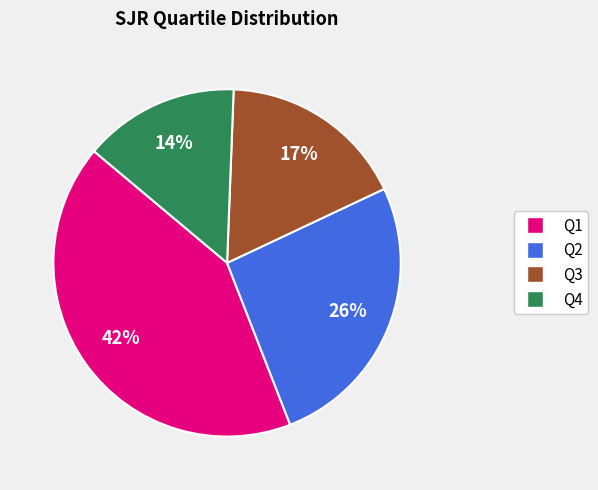

To the nearest percent, what portion does Q4 represent?

14%